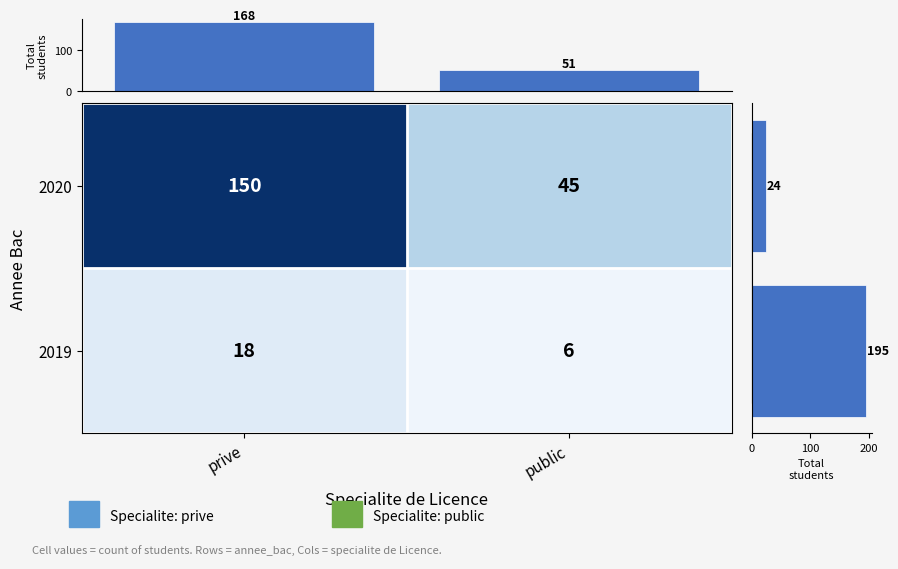

What is the difference between the 2020 values at public and prive?

105